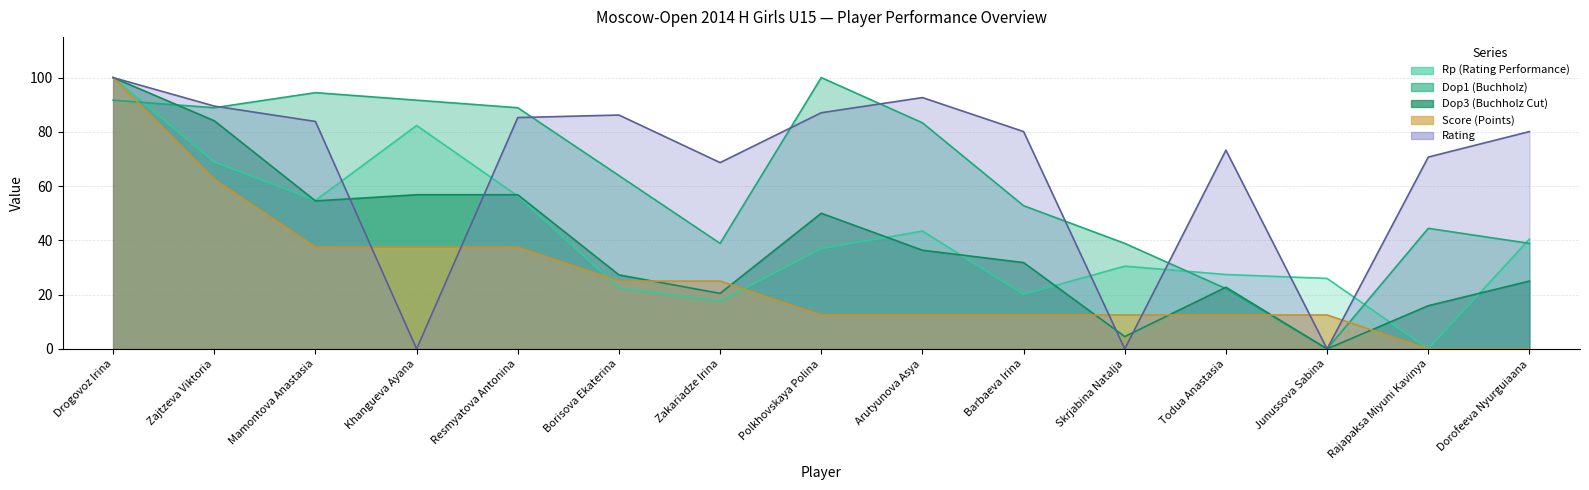

True or false: Dop3 (Buchholz Cut) has a value of 20.5 at Zakariadze Irina.

True